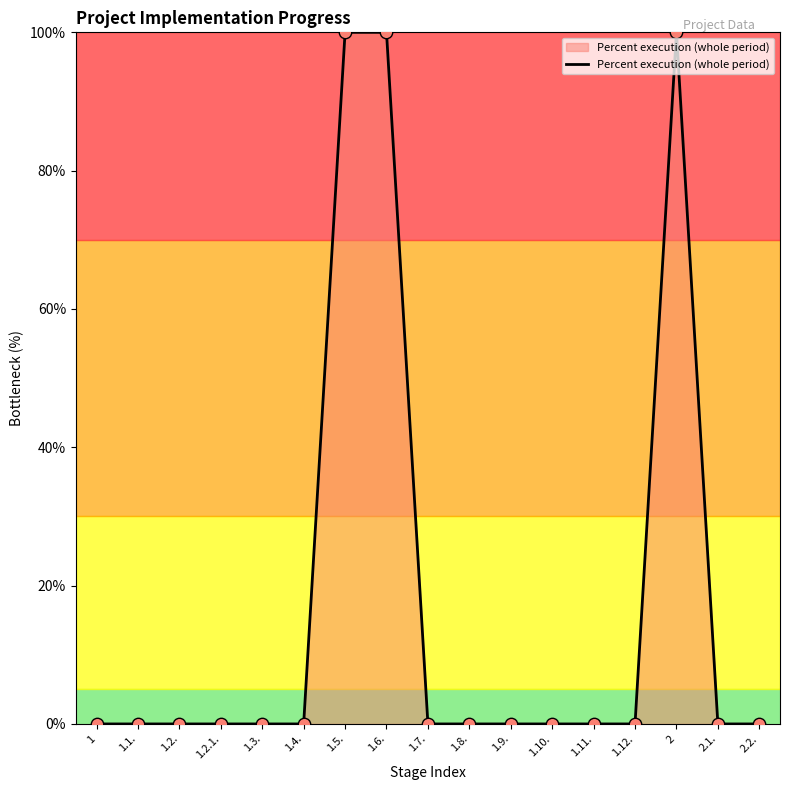

What is the change in value from 1.12. to 2?

+100